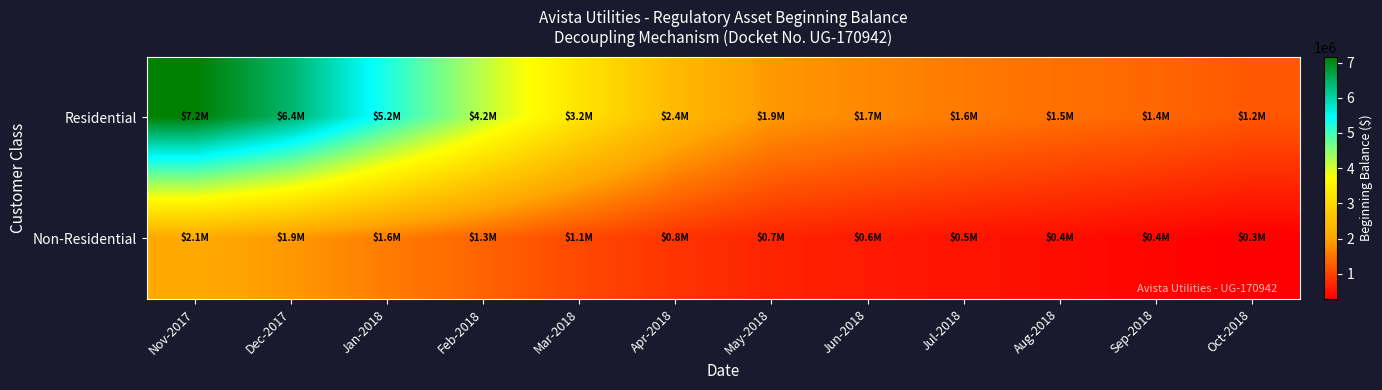

How many distinct data groups are displayed?

2